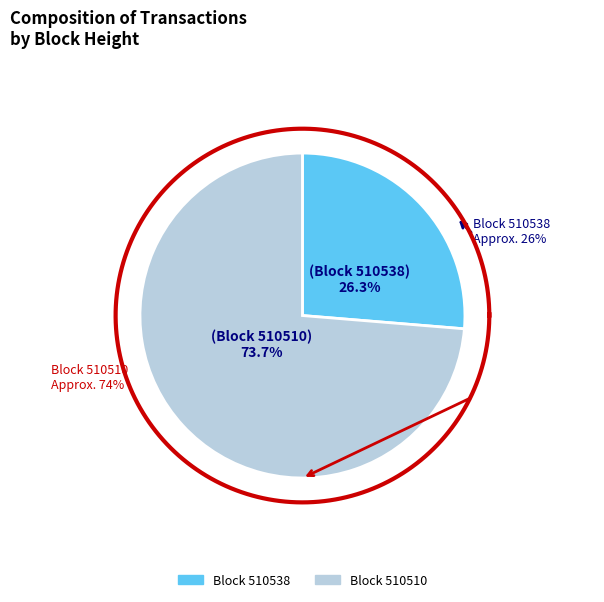

True or false: 510538 accounts for 16% of the total.

False